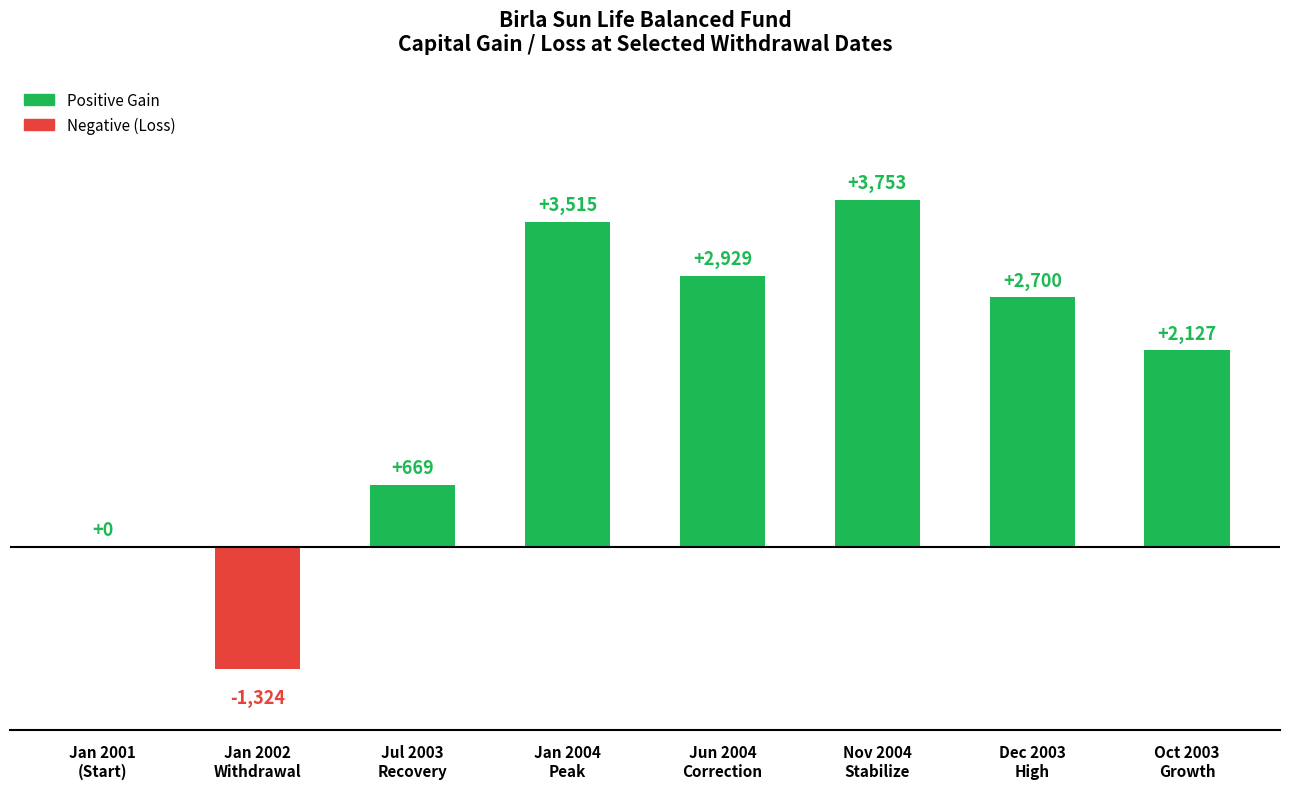

What is the difference between the values at Nov 2004
Stabilize and Jan 2001
(Start)?

3753.2